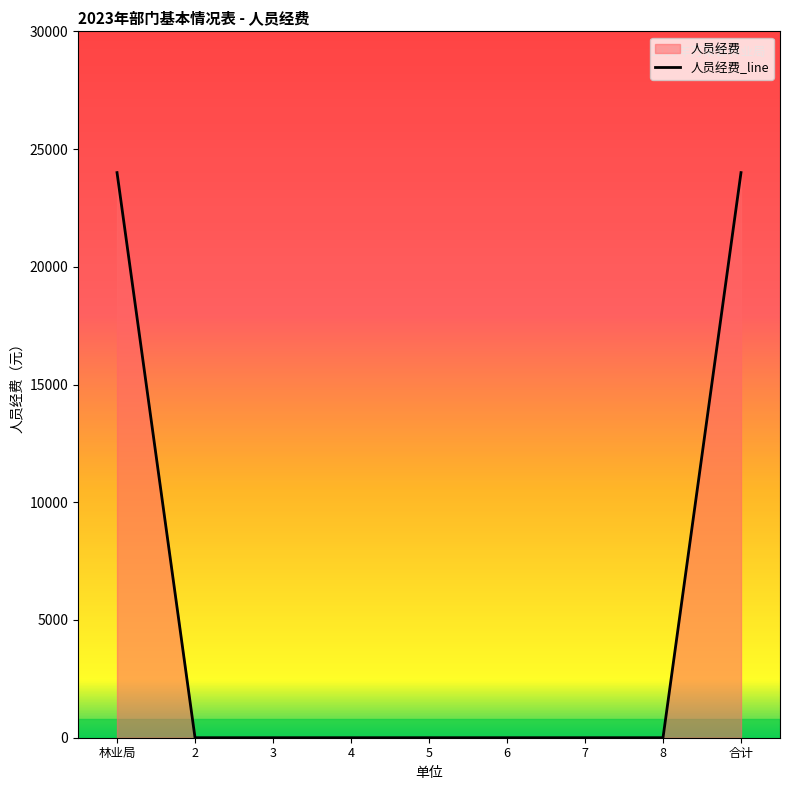

Which has a higher value, 6 or 4?

6